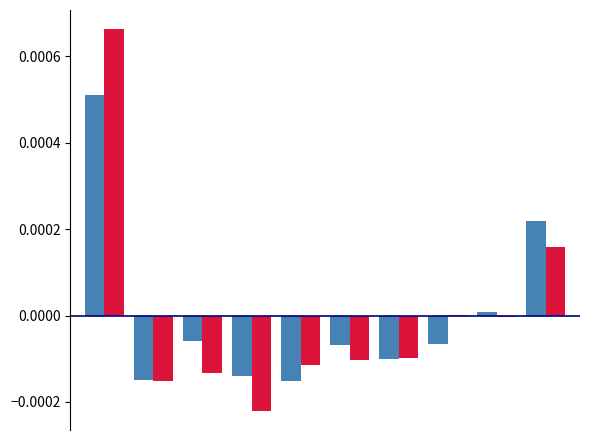

How many groups of bars are there?

10